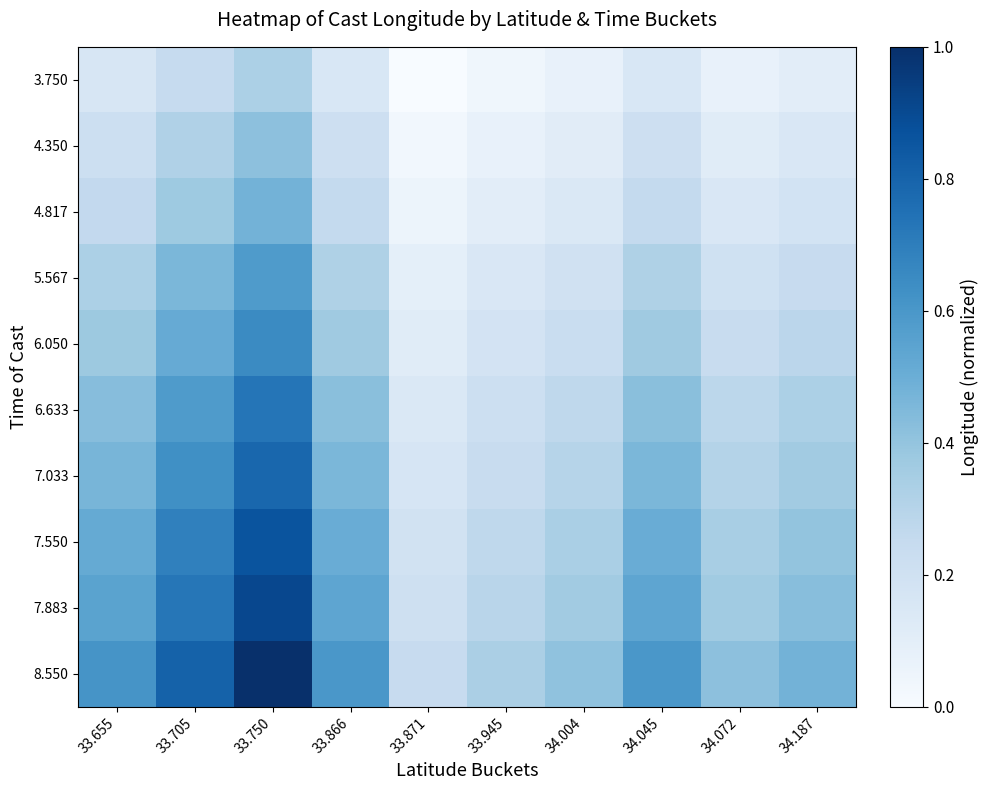

Reading left to right, list all the values displayed in this chart.

3.750: 33.655=0.2	33.705=0.2	33.750=0.3	33.866=0.2	33.871=0.0	33.945=0.0	34.004=0.1	34.045=0.2	34.072=0.1	34.187=0.1
4.350: 33.655=0.2	33.705=0.3	33.750=0.4	33.866=0.2	33.871=0.0	33.945=0.1	34.004=0.1	34.045=0.2	34.072=0.1	34.187=0.2
4.817: 33.655=0.3	33.705=0.4	33.750=0.5	33.866=0.3	33.871=0.1	33.945=0.1	34.004=0.1	34.045=0.3	34.072=0.1	34.187=0.2
5.567: 33.655=0.3	33.705=0.5	33.750=0.6	33.866=0.3	33.871=0.1	33.945=0.2	34.004=0.2	34.045=0.3	34.072=0.2	34.187=0.2
6.050: 33.655=0.4	33.705=0.5	33.750=0.7	33.866=0.4	33.871=0.1	33.945=0.2	34.004=0.2	34.045=0.4	34.072=0.2	34.187=0.3
6.633: 33.655=0.4	33.705=0.6	33.750=0.7	33.866=0.4	33.871=0.1	33.945=0.2	34.004=0.3	34.045=0.4	34.072=0.3	34.187=0.3
7.033: 33.655=0.5	33.705=0.6	33.750=0.8	33.866=0.5	33.871=0.2	33.945=0.2	34.004=0.3	34.045=0.5	34.072=0.3	34.187=0.4
7.550: 33.655=0.5	33.705=0.7	33.750=0.9	33.866=0.5	33.871=0.2	33.945=0.3	34.004=0.3	34.045=0.5	34.072=0.3	34.187=0.4
7.883: 33.655=0.5	33.705=0.7	33.750=0.9	33.866=0.5	33.871=0.2	33.945=0.3	34.004=0.4	34.045=0.5	34.072=0.4	34.187=0.4
8.550: 33.655=0.6	33.705=0.8	33.750=1.0	33.866=0.6	33.871=0.2	33.945=0.3	34.004=0.4	34.045=0.6	34.072=0.4	34.187=0.5